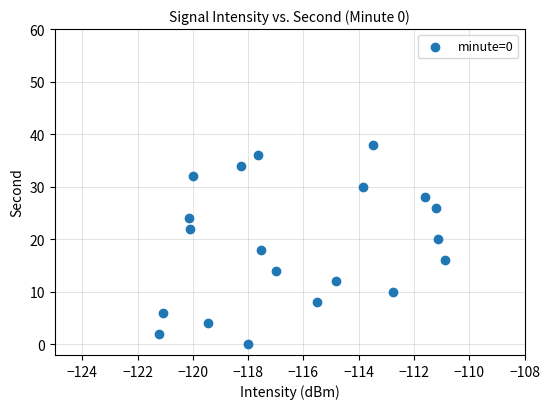

What is the range of Y values (max minus min)?

38